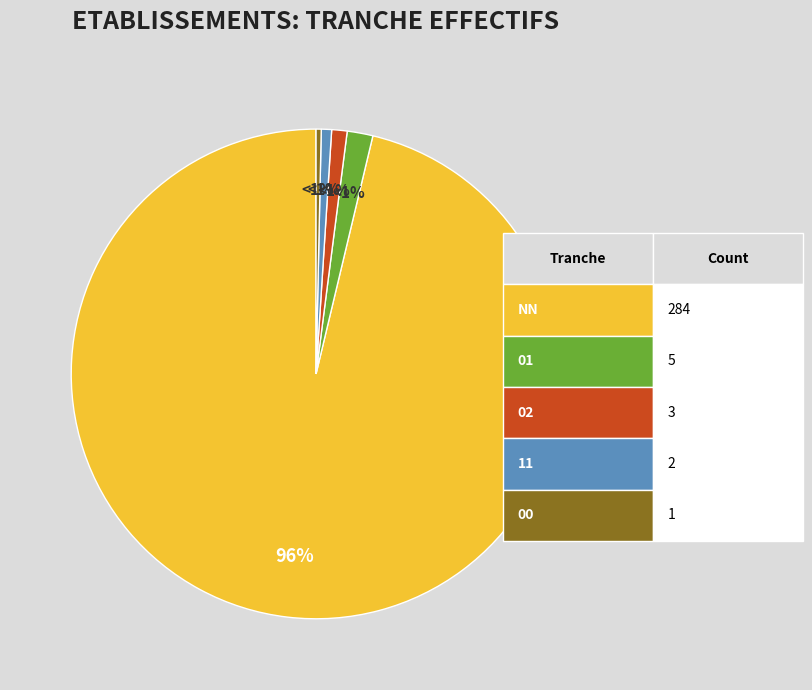

Between 11 and 01, which is larger?

01